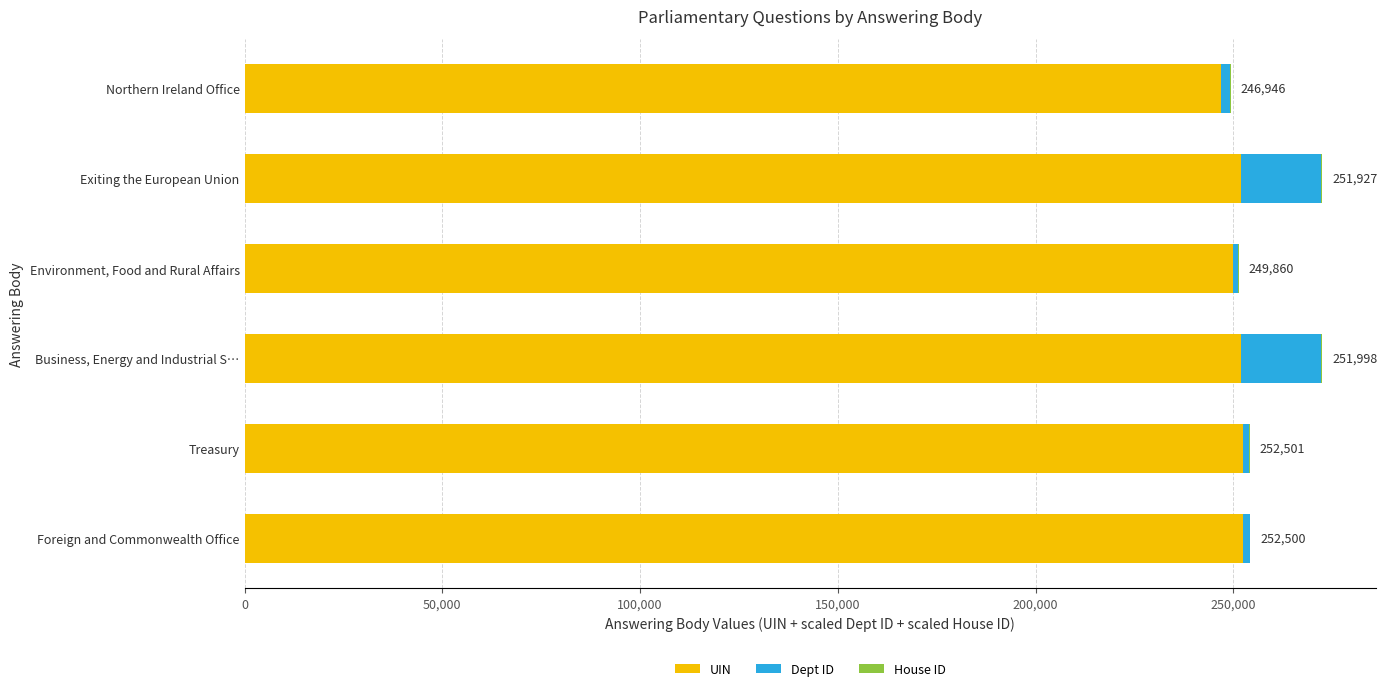

The UIN series shows 377774 at Foreign and Commonwealth Office. True or false?

False